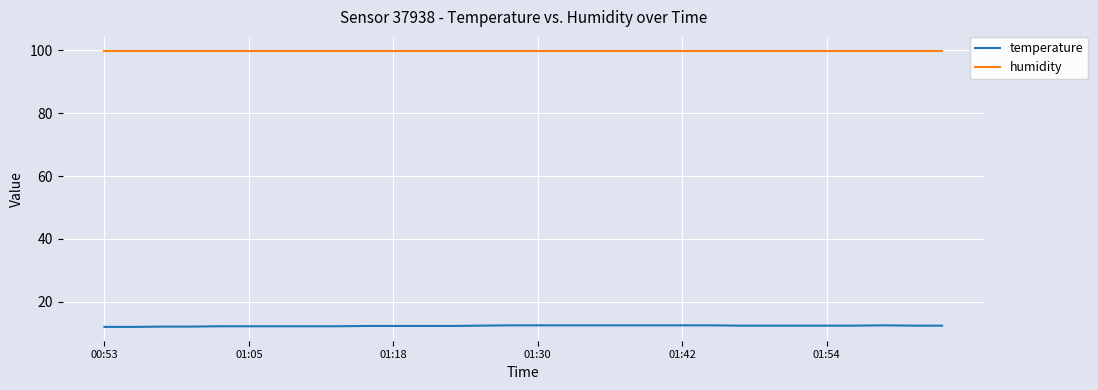

Rank the series by their average value, from lowest to highest.

temperature, humidity